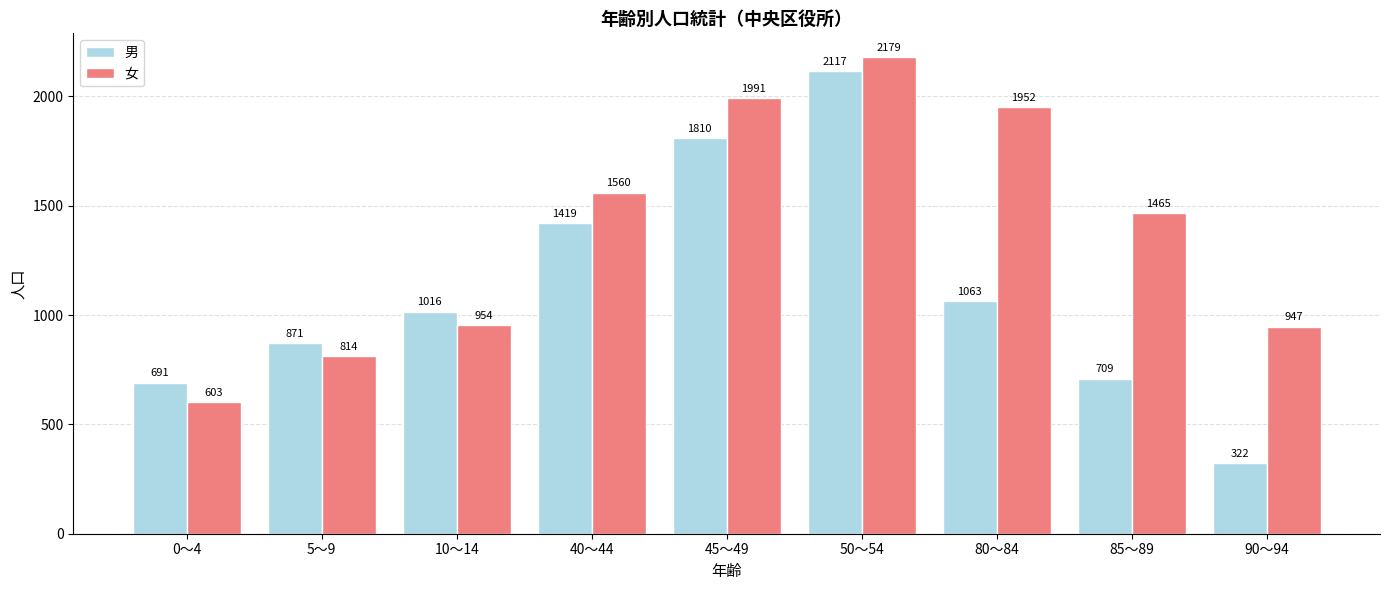

Which series has the largest total across all categories?

女